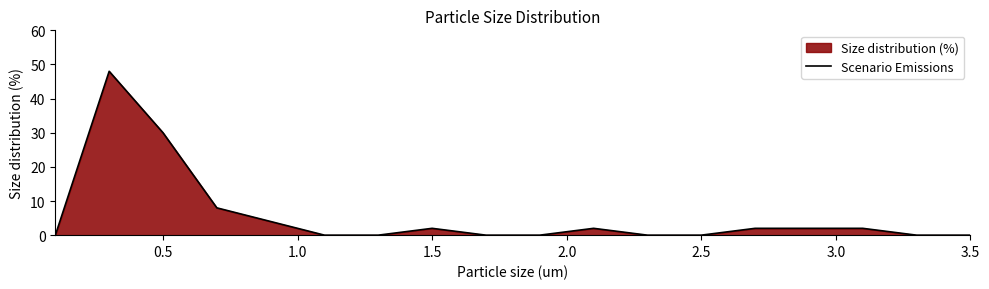

How many data points are less than 2?

9